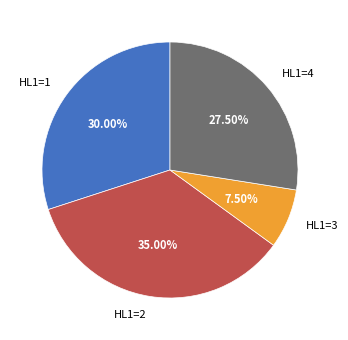

How many segments does this pie chart have?

4